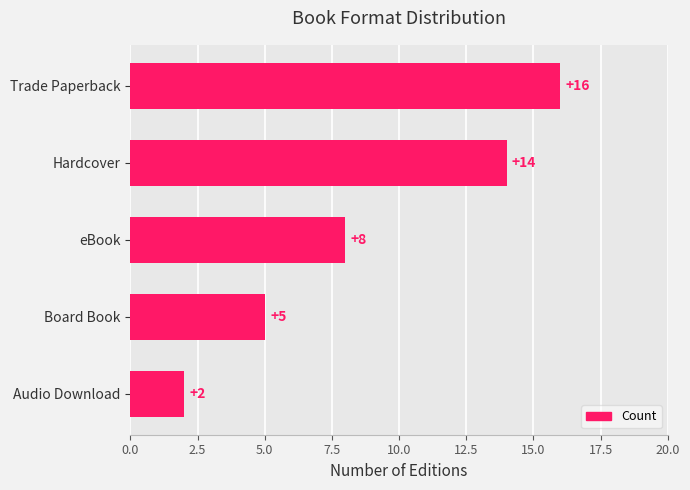

What is the maximum value shown in the chart?

16